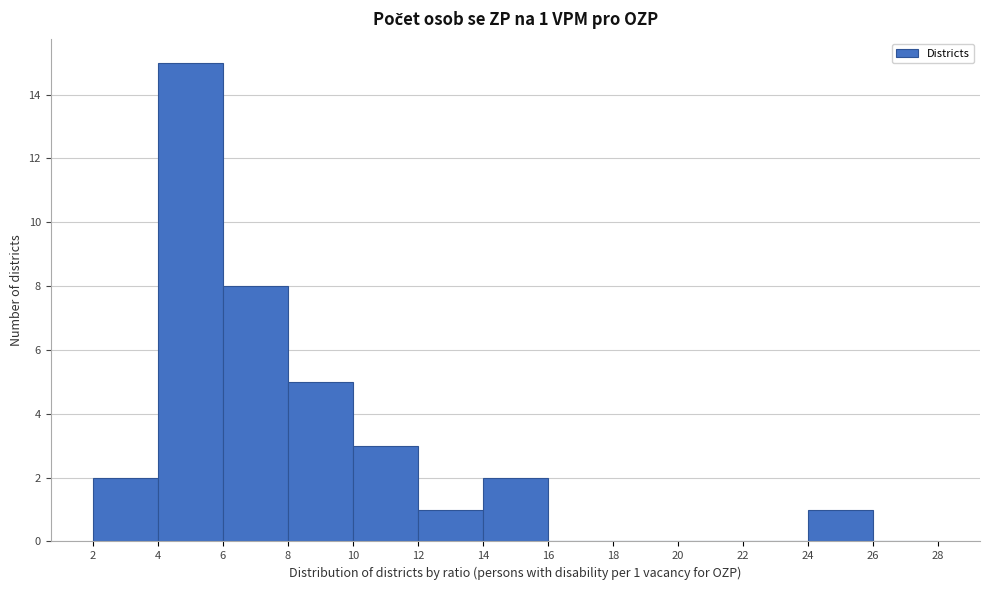

Which range on the x-axis has the tallest bar?

4 to 6